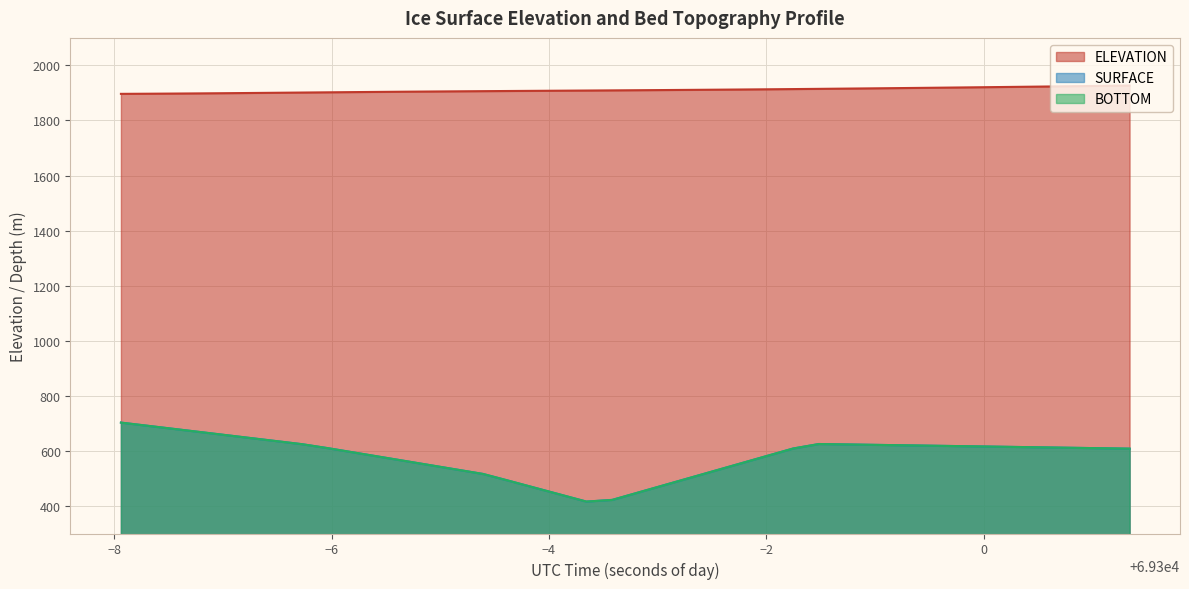

How many distinct data groups are displayed?

3